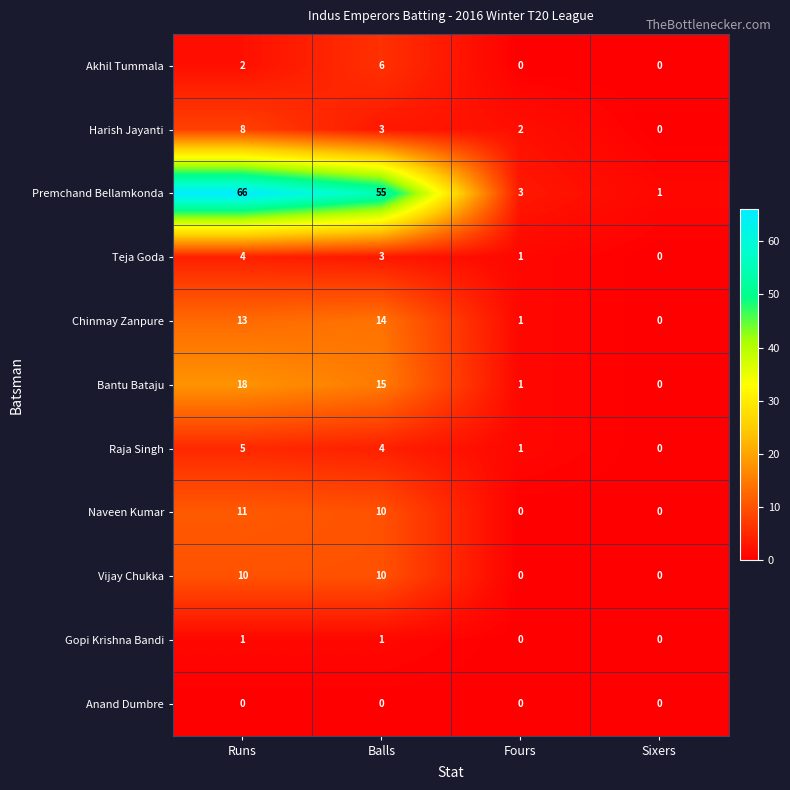

List the series in order of their peak value, highest first.

Premchand Bellamkonda, Bantu Bataju, Chinmay Zanpure, Naveen Kumar, Vijay Chukka, Harish Jayanti, Akhil Tummala, Raja Singh, Teja Goda, Gopi Krishna Bandi, Anand Dumbre